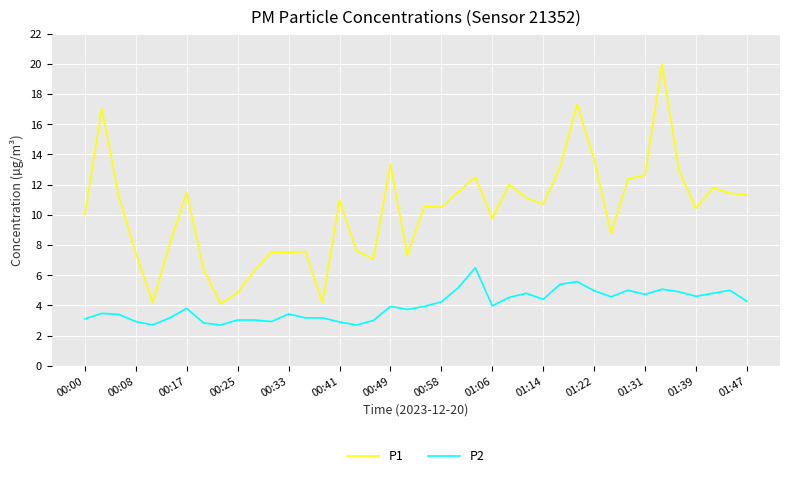

Does the chart have visible grid lines?

Yes